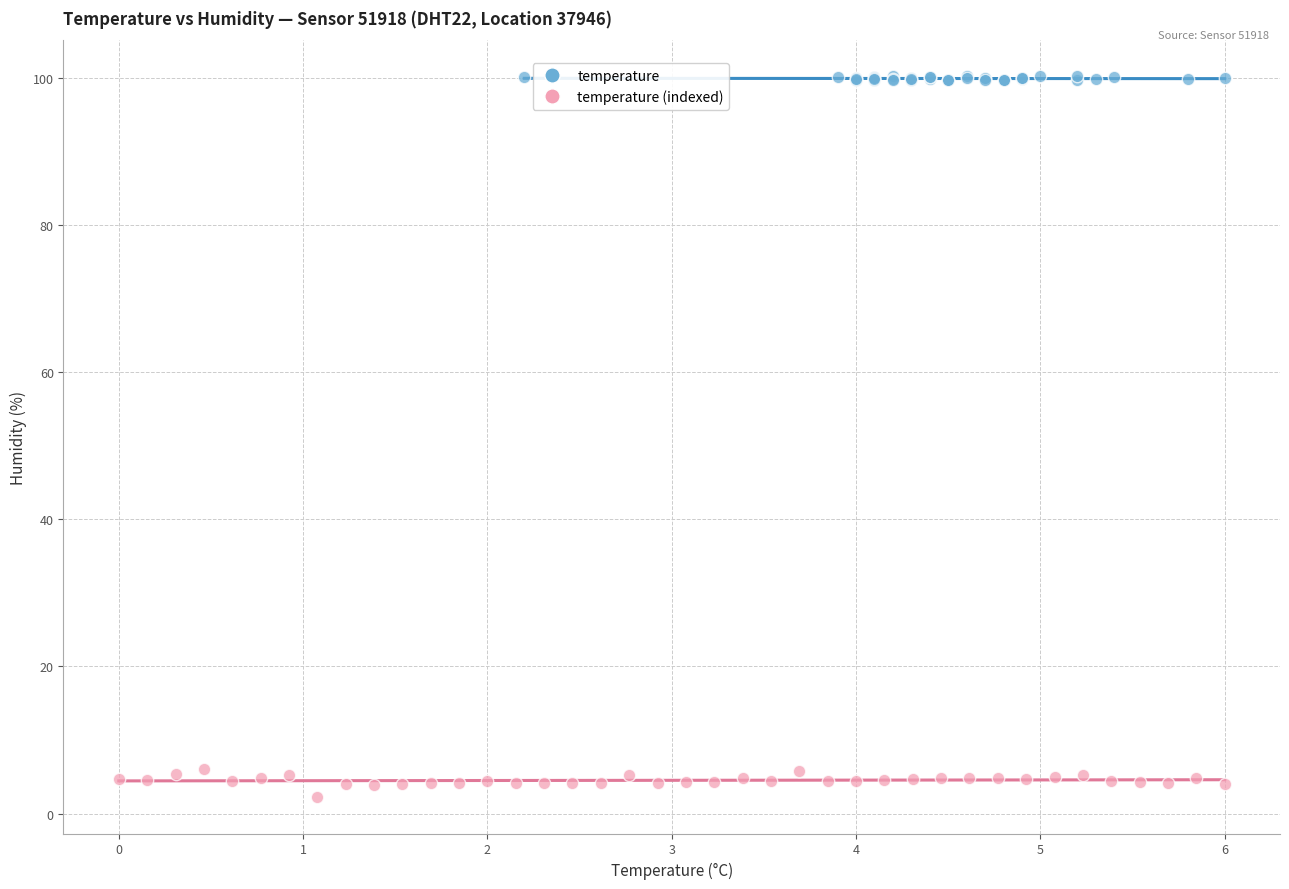

Which series contains the lowest Y value?

temperature (indexed)